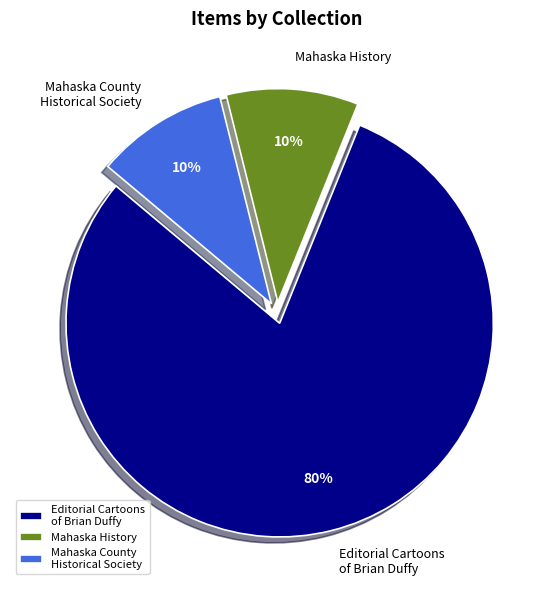

How many slices are in this pie chart?

3